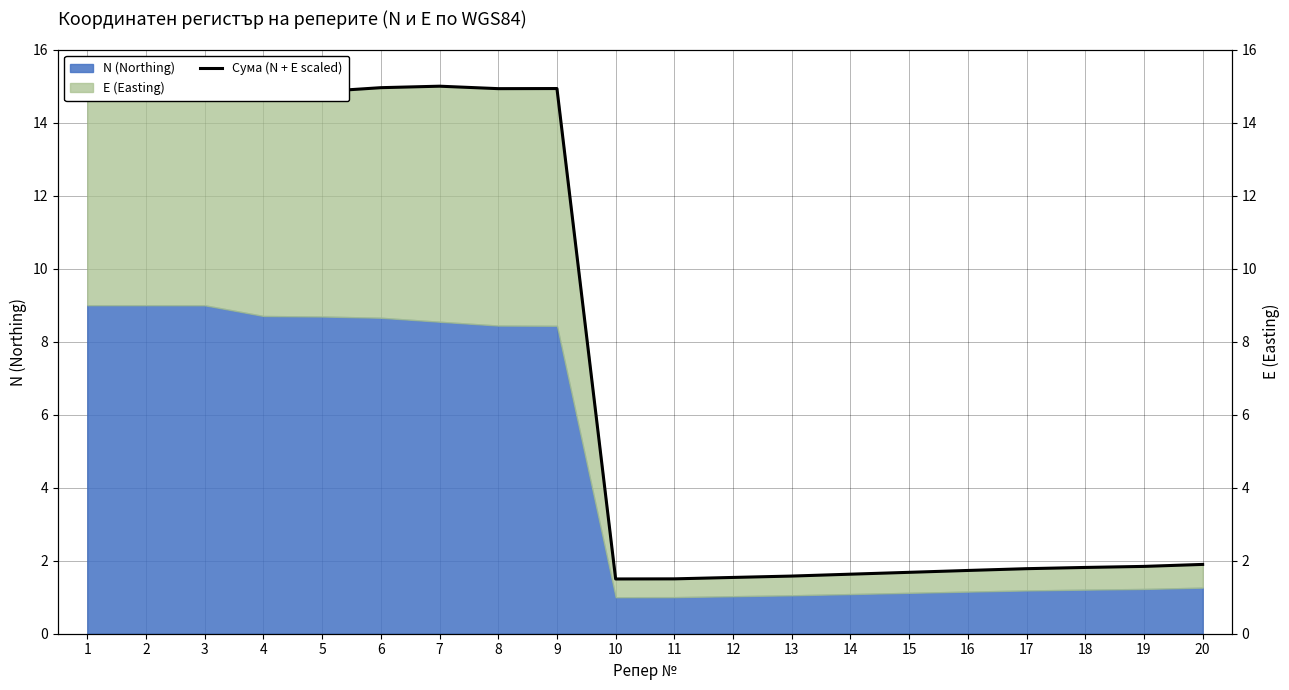

Rank the categories by value from highest to lowest.

1, 2, 7, 3, 6, 9, 8, 5, 4, 20, 19, 18, 17, 16, 15, 14, 13, 12, 11, 10